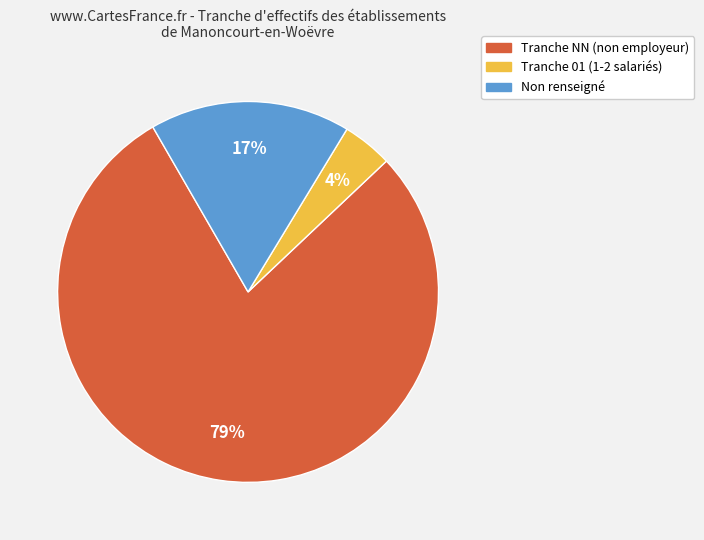

Which has a higher value, Tranche 01 (1-2 salariés) or Tranche NN (non employeur)?

Tranche NN (non employeur)